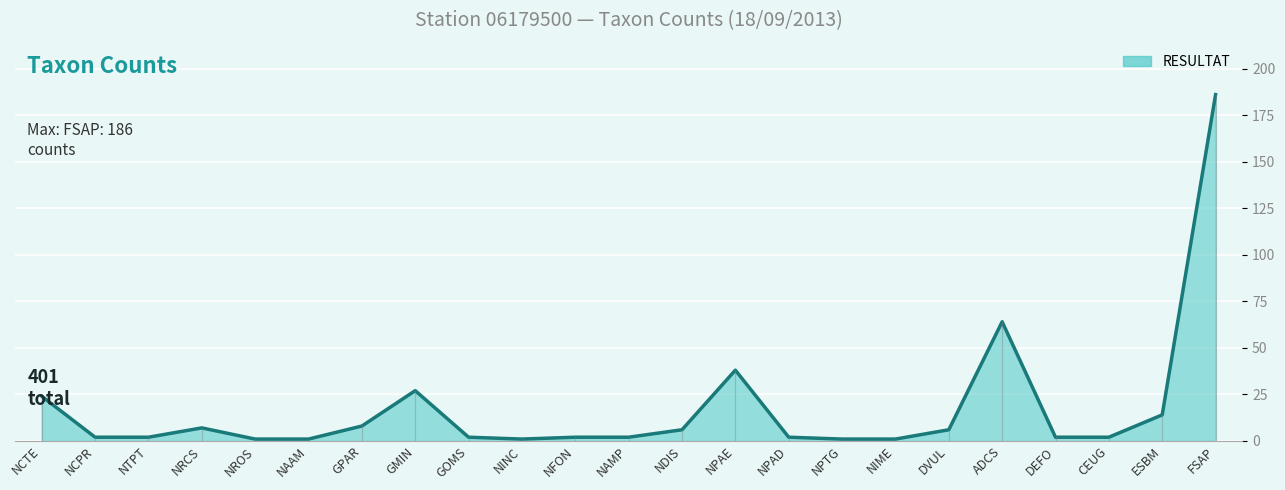

Reading left to right, extract all data points from this chart.

NCTE=24	NCPR=2	NTPT=2	NRCS=7	NROS=1	NAAM=1	GPAR=8	GMIN=27	GOMS=2	NINC=1	NFON=2	NAMP=2	NDIS=6	NPAE=38	NPAD=2	NPTG=1	NIME=1	DVUL=6	ADCS=64	DEFO=2	CEUG=2	ESBM=14	FSAP=186